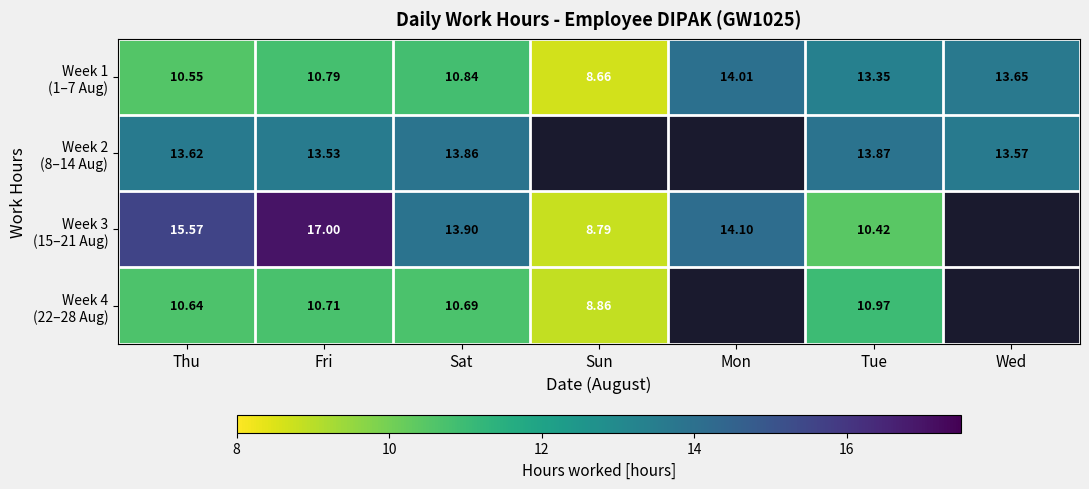

Is the value of Week 4 (22–28 Aug) at Sat greater than the value of Week 3 (15–21 Aug) at Fri?

No